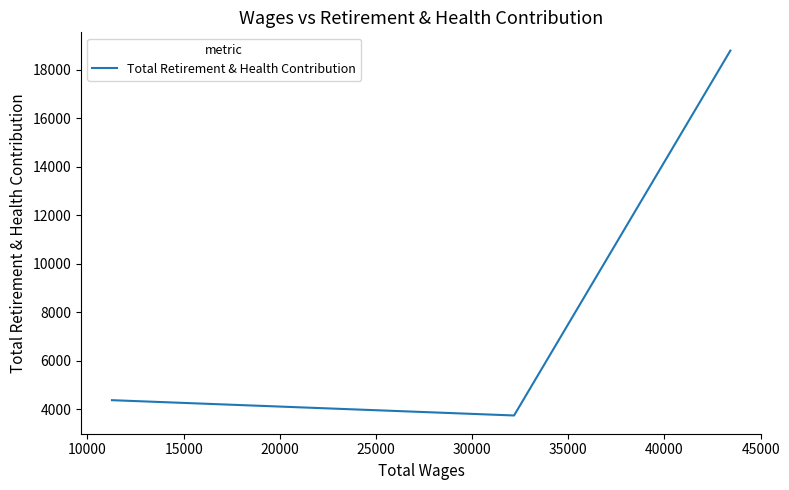

Does the chart have visible grid lines?

No